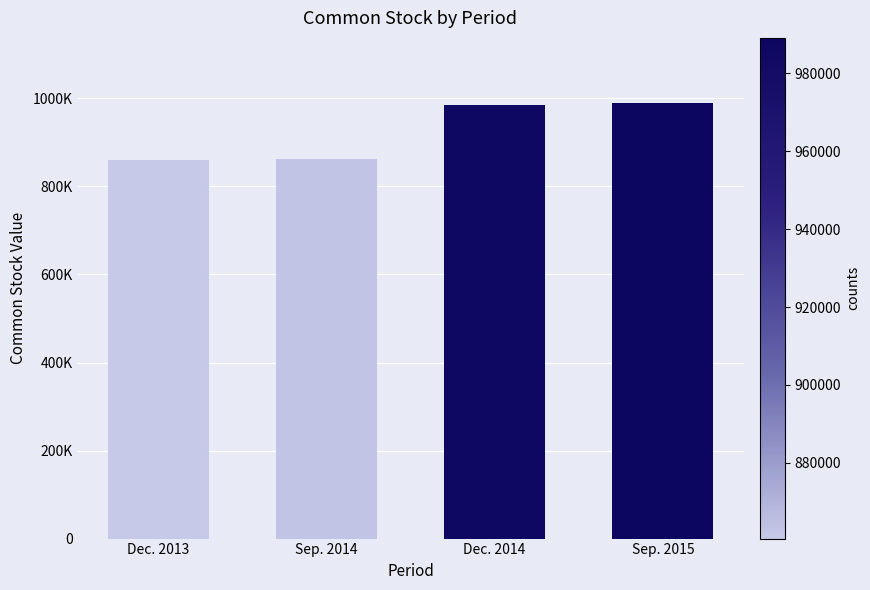

Does the chart contain stacked bars?

No